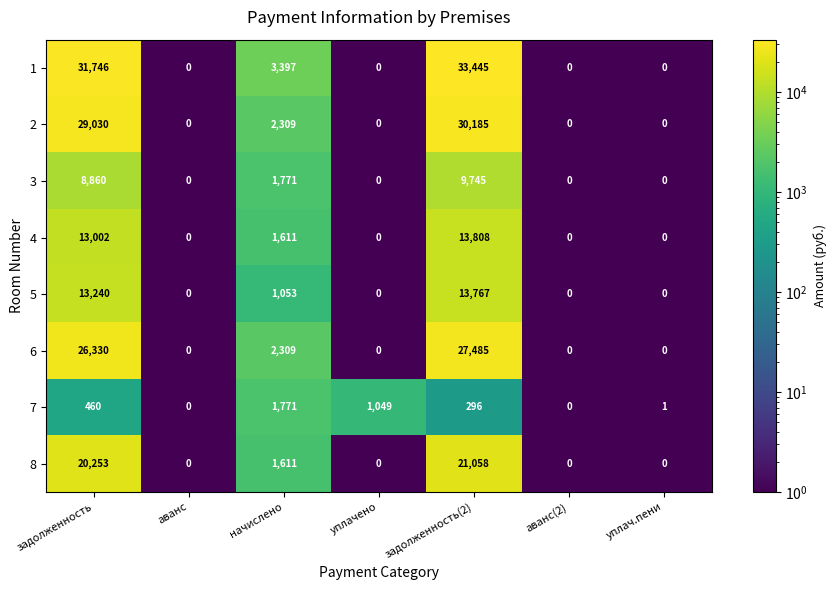

At which category is the sum across all series the highest?

задолженность(2)